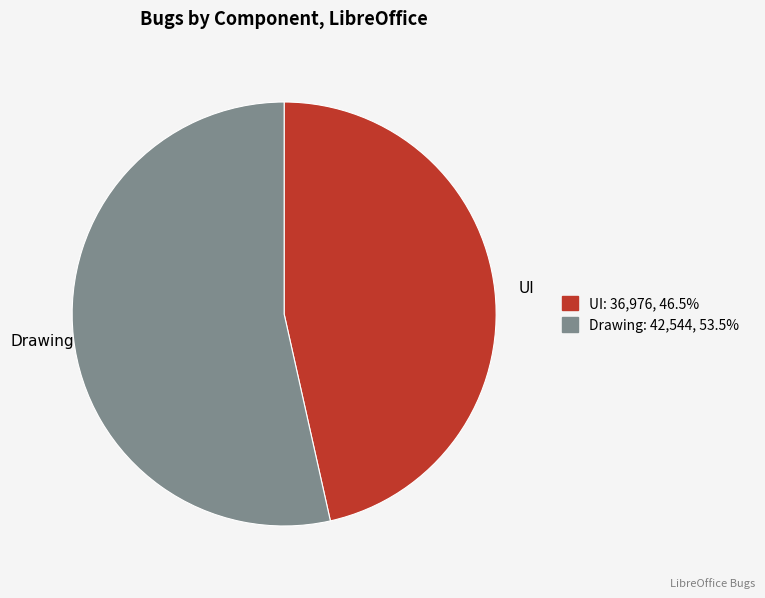

Rank the categories by value from highest to lowest.

Drawing, UI